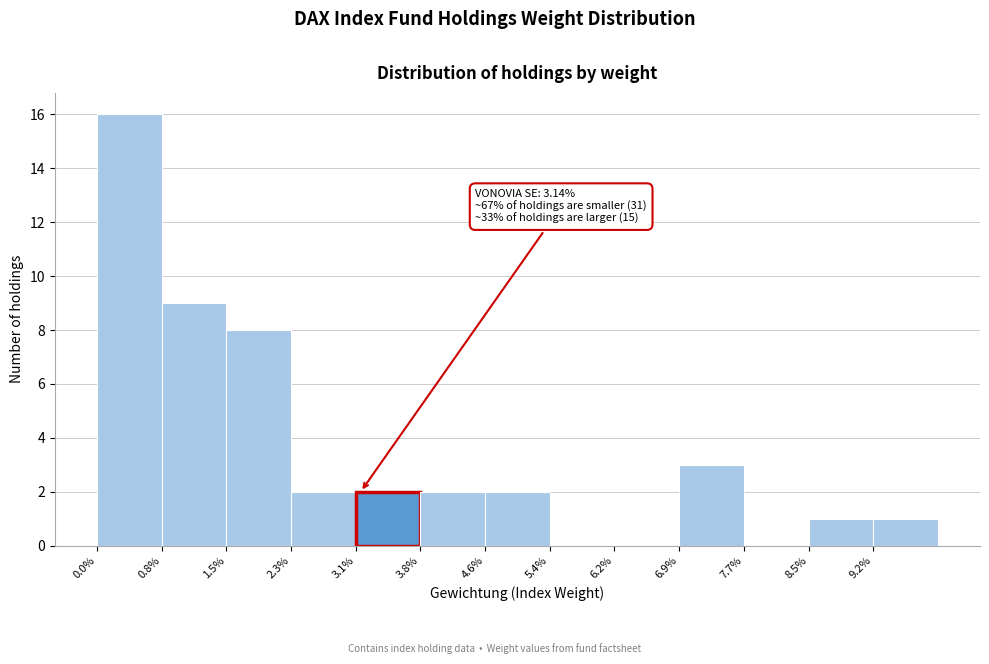

Reading left to right, transcribe all the data shown in this chart.

0.0%=16	0.8%=9	1.5%=8	2.3%=2	3.1%=2	3.8%=2	4.6%=2	5.4%=0	6.2%=0	6.9%=3	7.7%=0	8.5%=1	9.2%=1